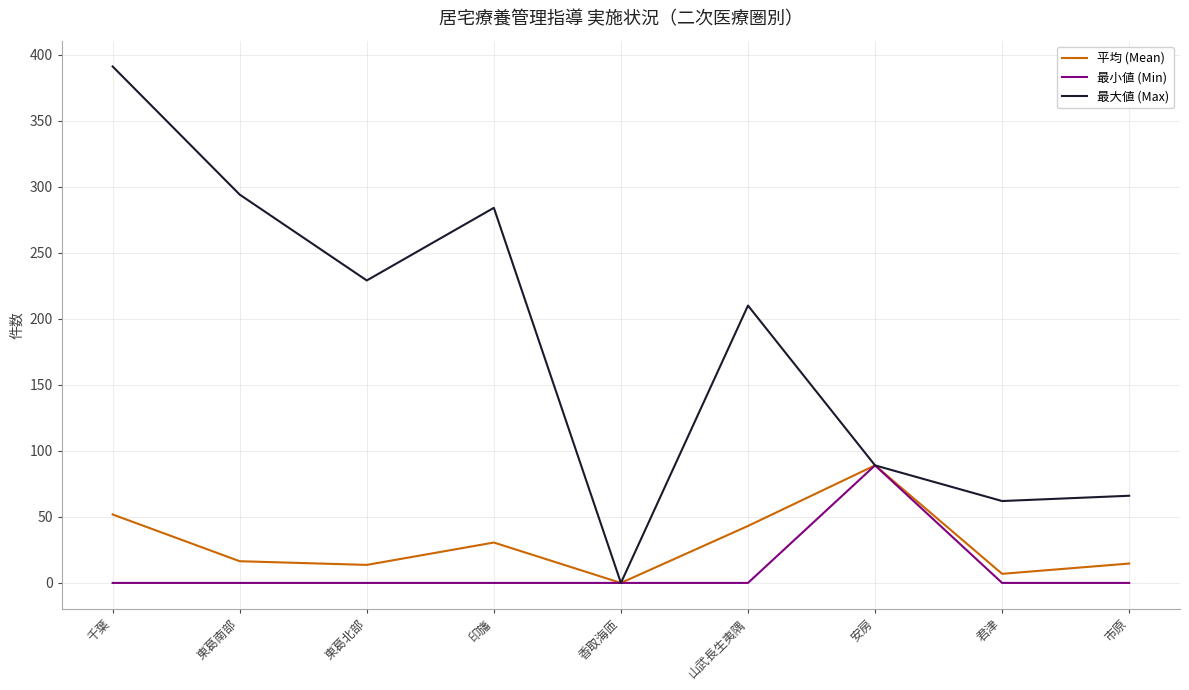

Which category has the highest value in the 平均 (Mean) series?

安房